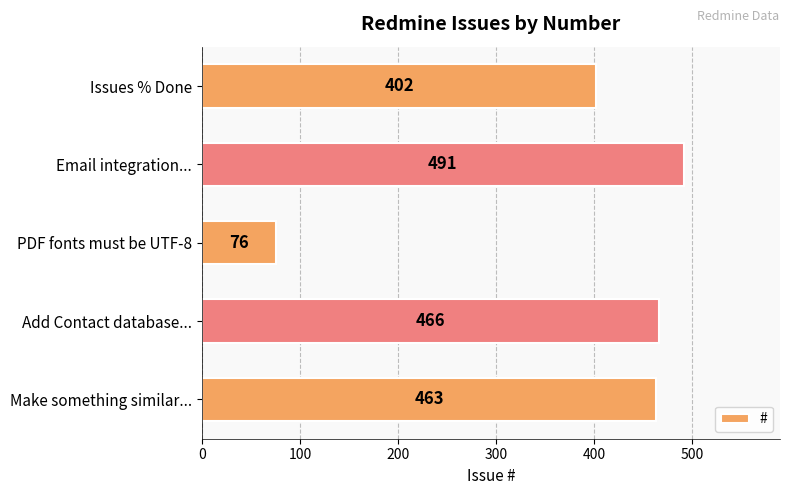

List the labels in order of value, smallest first.

PDF fonts must be UTF-8, Issues % Done, Make something similar..., Add Contact database..., Email integration...